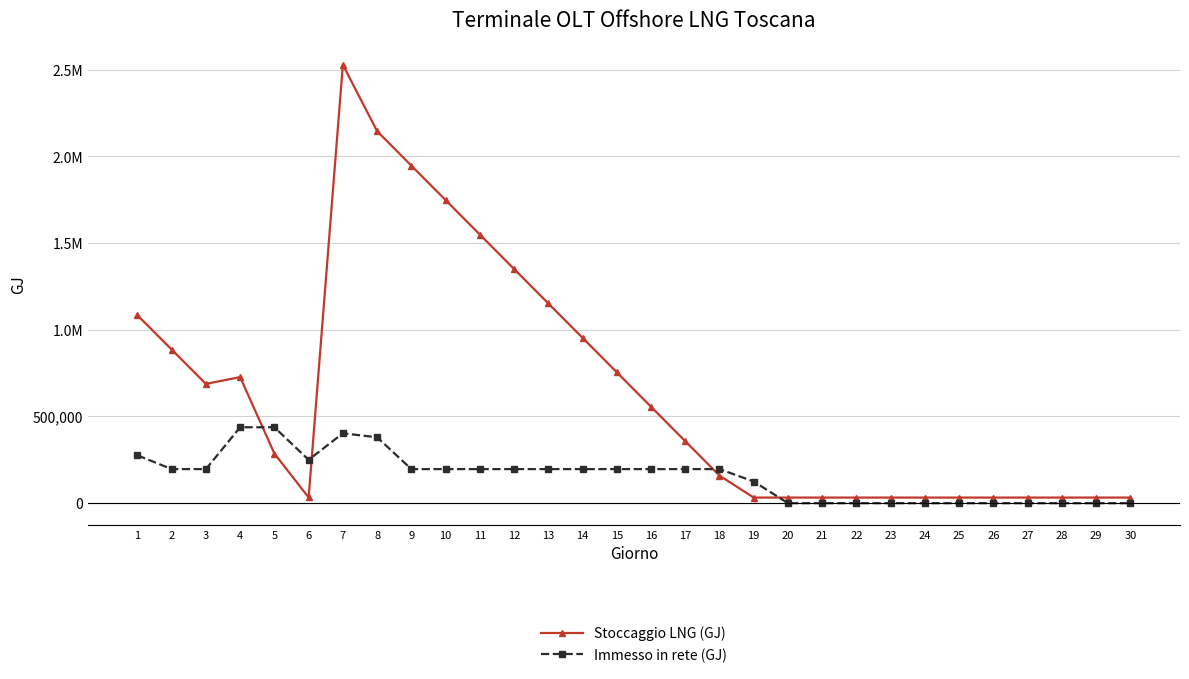

Is the value of Immesso in rete (GJ) at 24 greater than the value of Stoccaggio LNG (GJ) at 17?

No